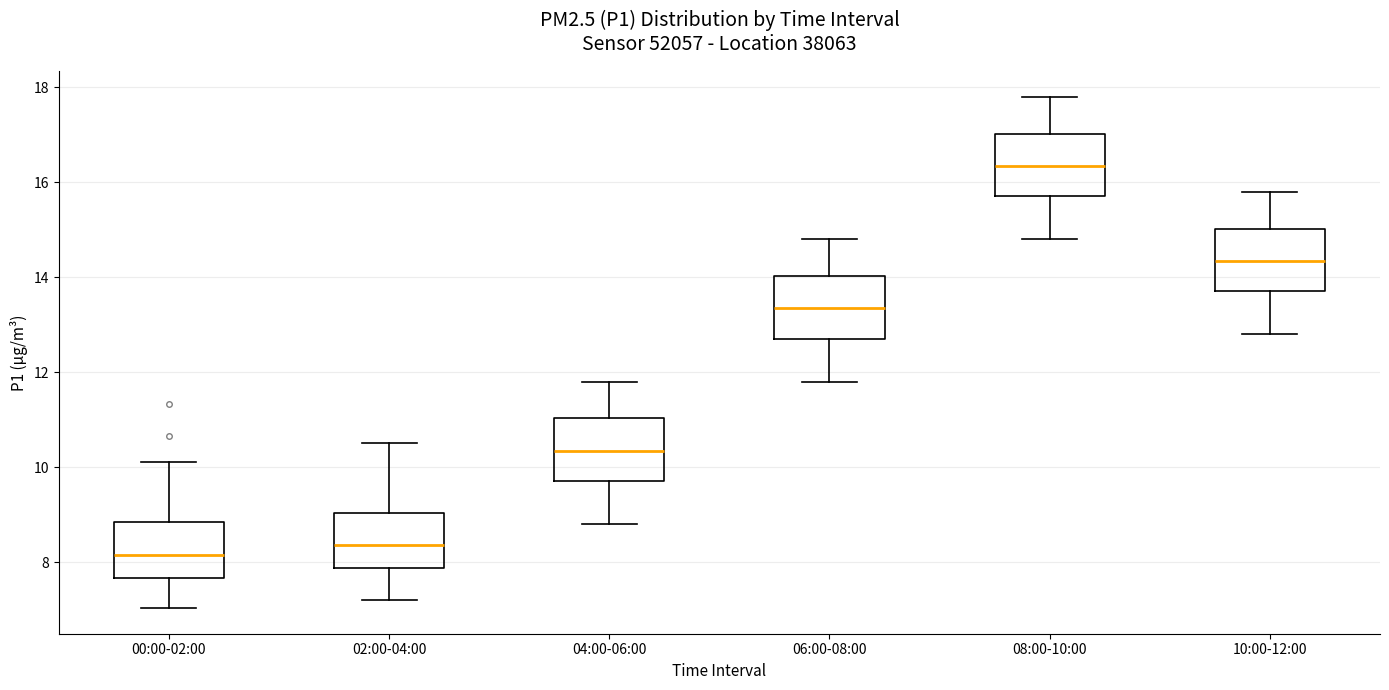

Reading left to right, read every box against the y-axis: the position of its median line, the range the box covers, and the ends of its whiskers. The values are not printed on the chart, so give them approximately, as read against the axis.

00:00-02:00: median 8.2, box 7.6 to 8.8, whiskers 7.0 to 10.2
02:00-04:00: median 8.4, box 7.8 to 9.0, whiskers 7.2 to 10.6
04:00-06:00: median 10.4, box 9.8 to 11.0, whiskers 8.8 to 11.8
06:00-08:00: median 13.4, box 12.8 to 14.0, whiskers 11.8 to 14.8
08:00-10:00: median 16.4, box 15.8 to 17.0, whiskers 14.8 to 17.8
10:00-12:00: median 14.4, box 13.8 to 15.0, whiskers 12.8 to 15.8